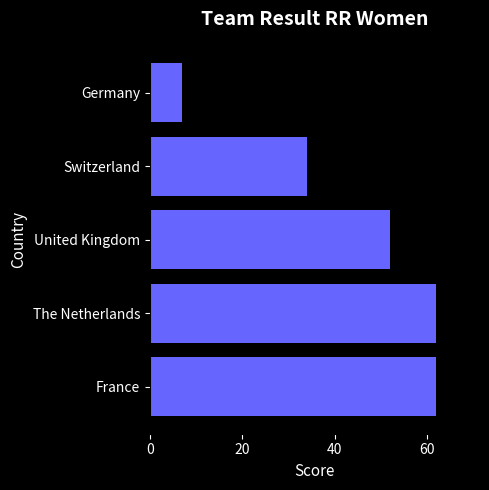

How many data points are less than 52?

2